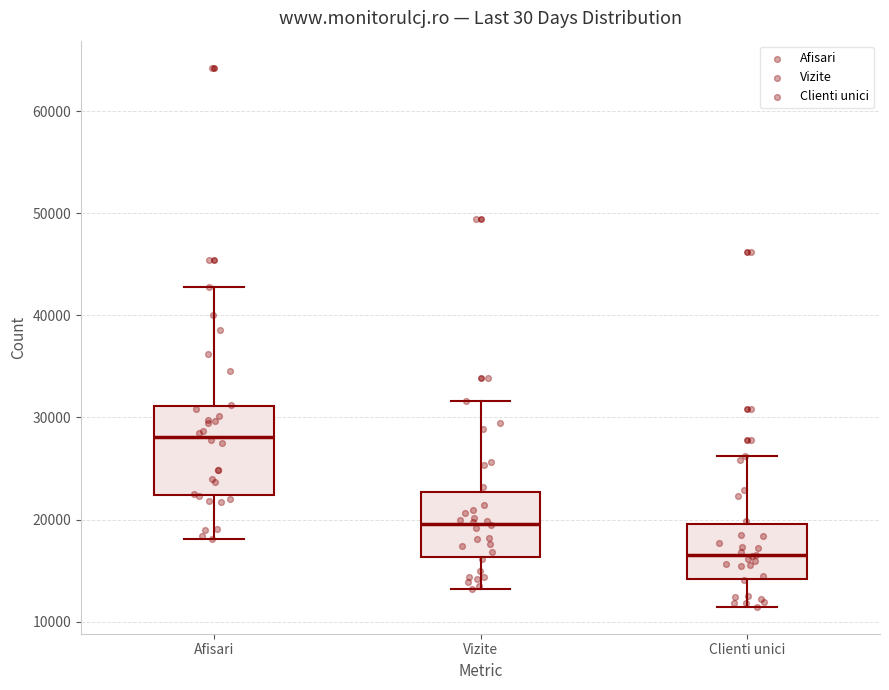

Reading left to right, read every box against the y-axis: the position of its median line, the range the box covers, and the ends of its whiskers. The values are not printed on the chart, so give them approximately, as read against the axis.

Afisari: median 28000, box 22000 to 31000, whiskers 18000 to 43000
Vizite: median 20000, box 16000 to 23000, whiskers 13000 to 32000
Clienti unici: median 17000, box 14000 to 20000, whiskers 11000 to 26000